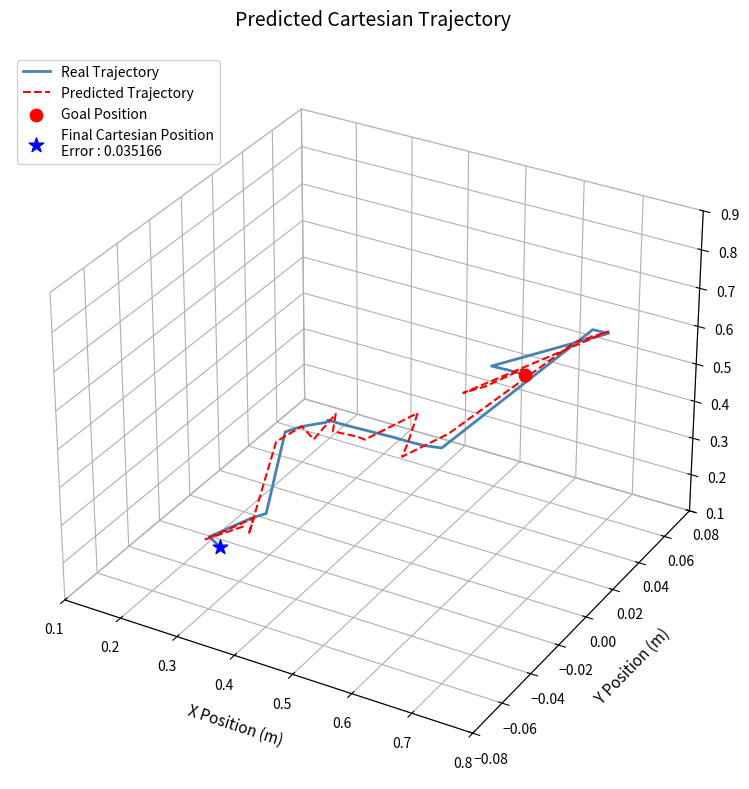

Which series contains the lowest Y value?

Real Trajectory